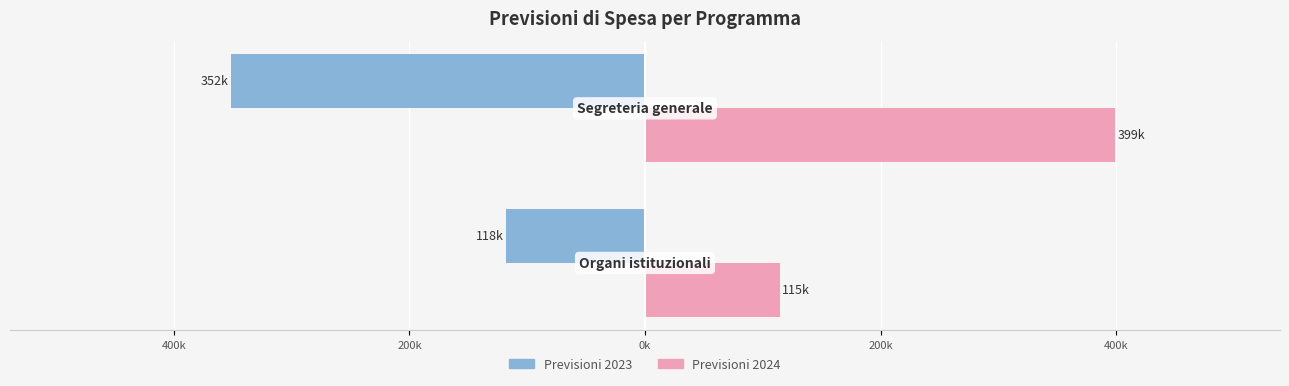

What are all the series names shown in the legend?

Previsioni 2023, Previsioni 2024